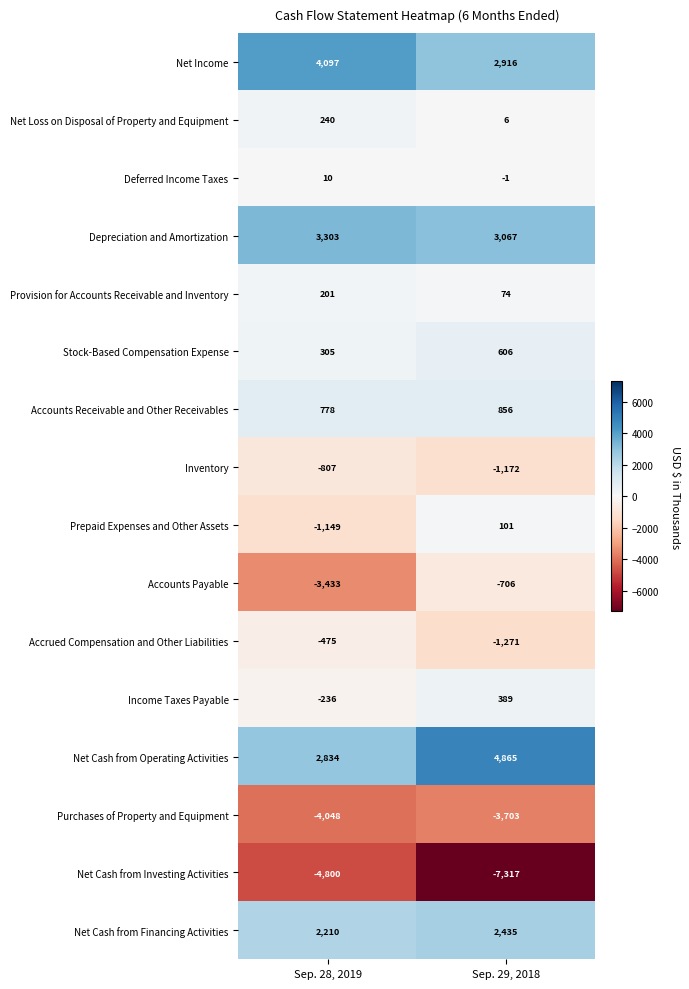

At which label is Deferred Income Taxes closest to 4?

Sep. 29, 2018